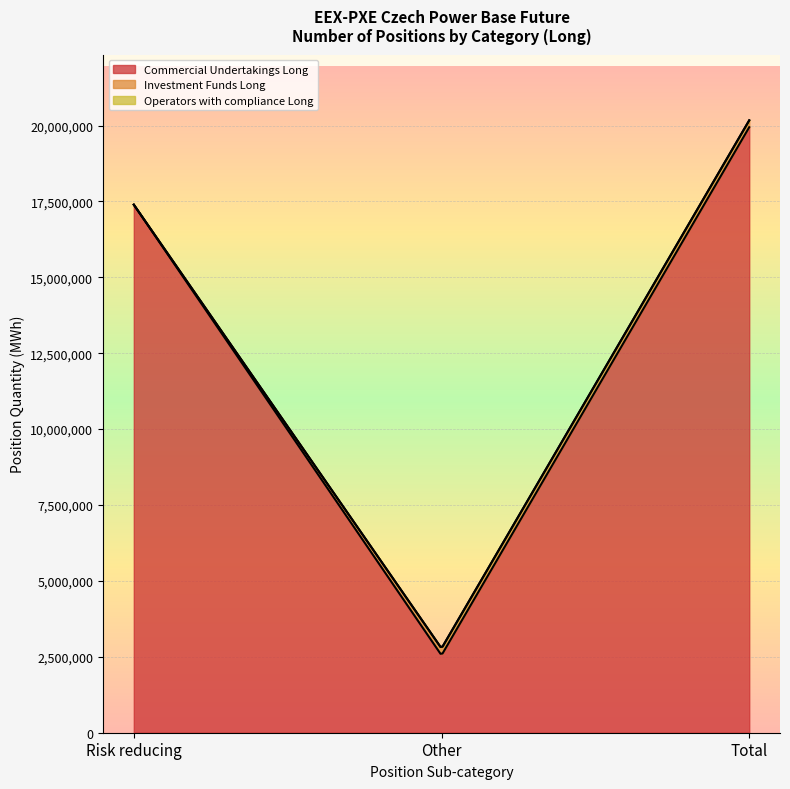

Which series changed the most between Risk reducing and Total?

Commercial Undertakings Long